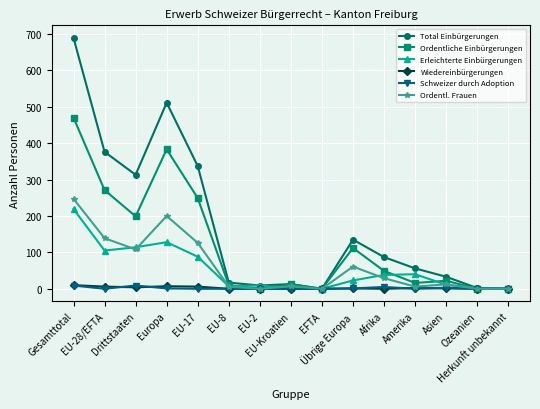

Which series has the largest total across all categories?

Total Einbürgerungen